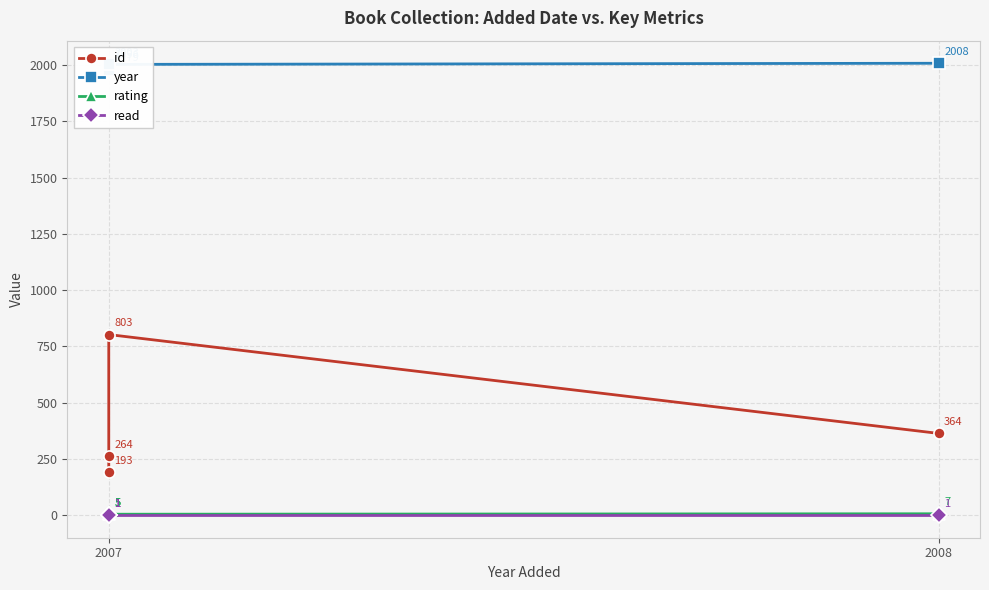

What is the approximate value of rating at 2007?

5